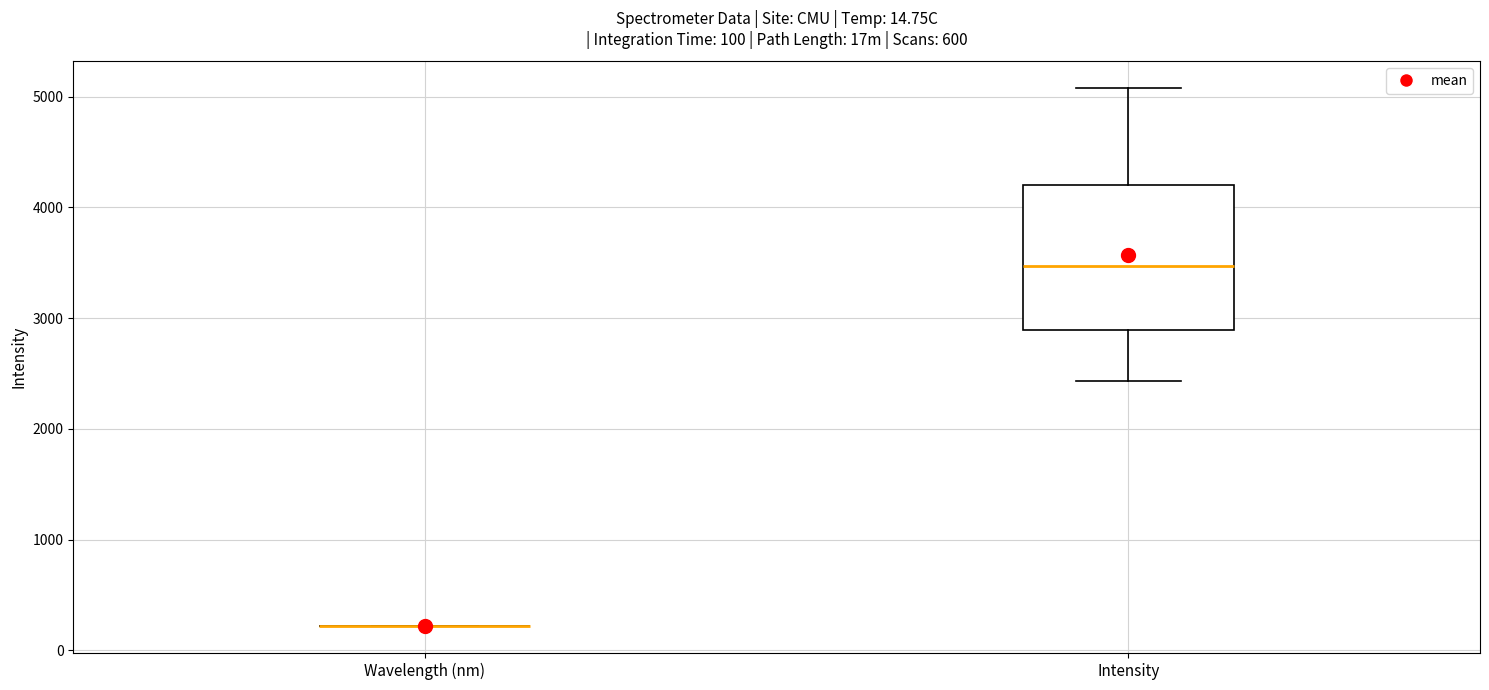

Which box is the tallest, from its lower edge to its upper edge?

Intensity